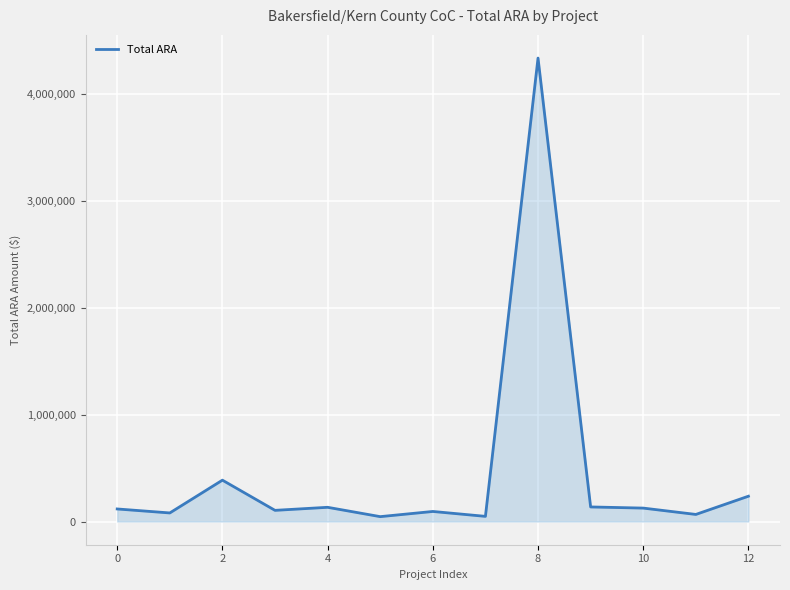

What is the difference between the maximum and minimum values?

4285787